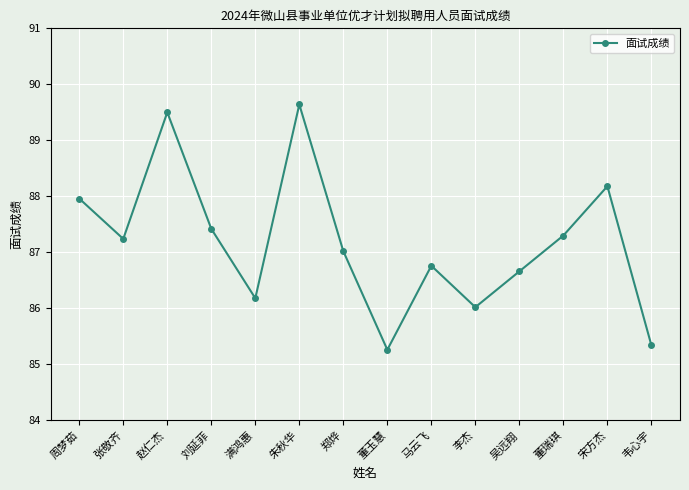

True or false: the data has more than 0 interior local peaks.

True